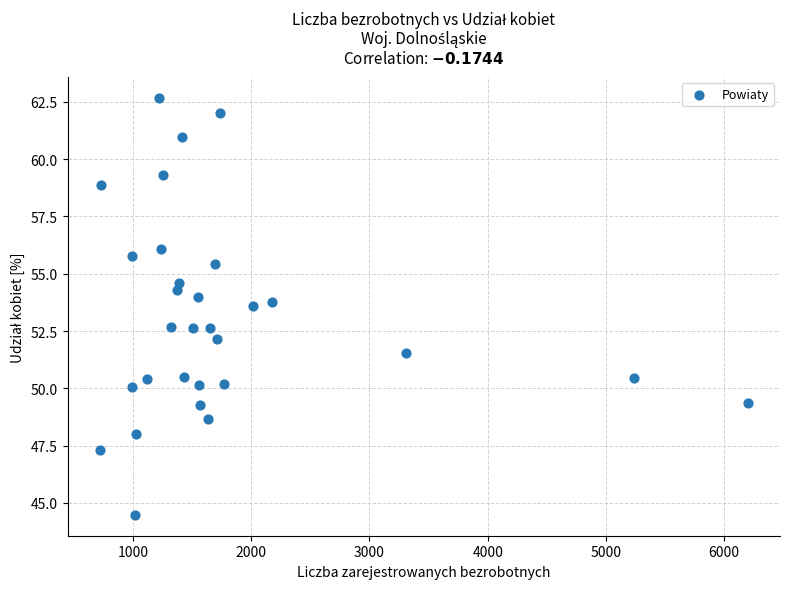

What is the range of X values (max minus min)?

5477.0